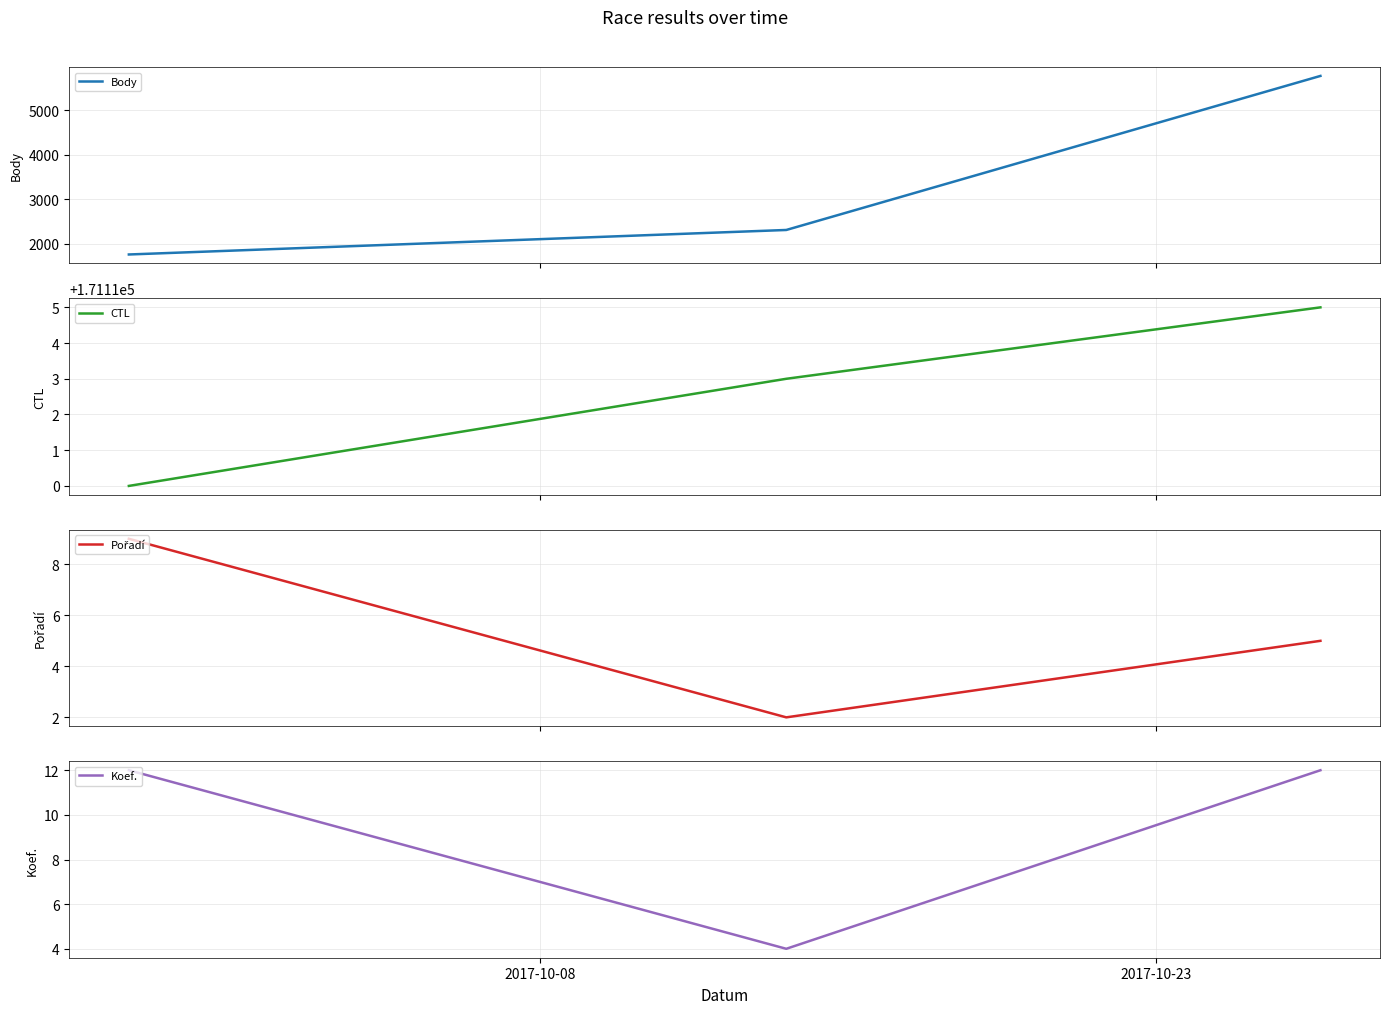

Which series has the largest total across all categories?

CTL